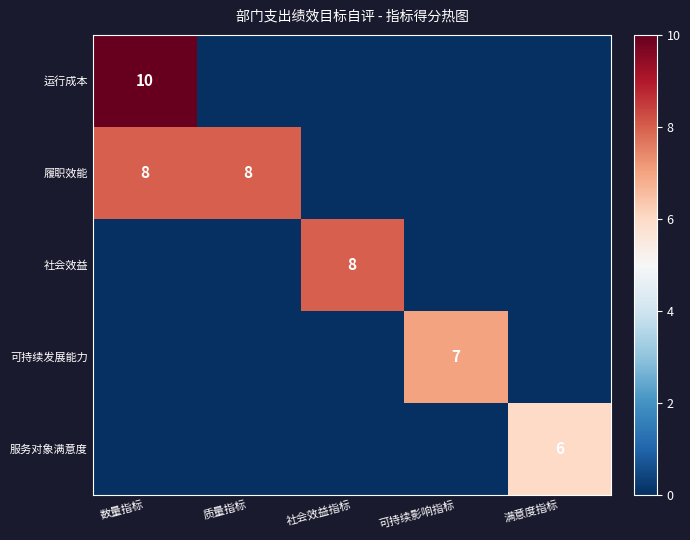

The 运行成本 series shows 10 at 数量指标. True or false?

True